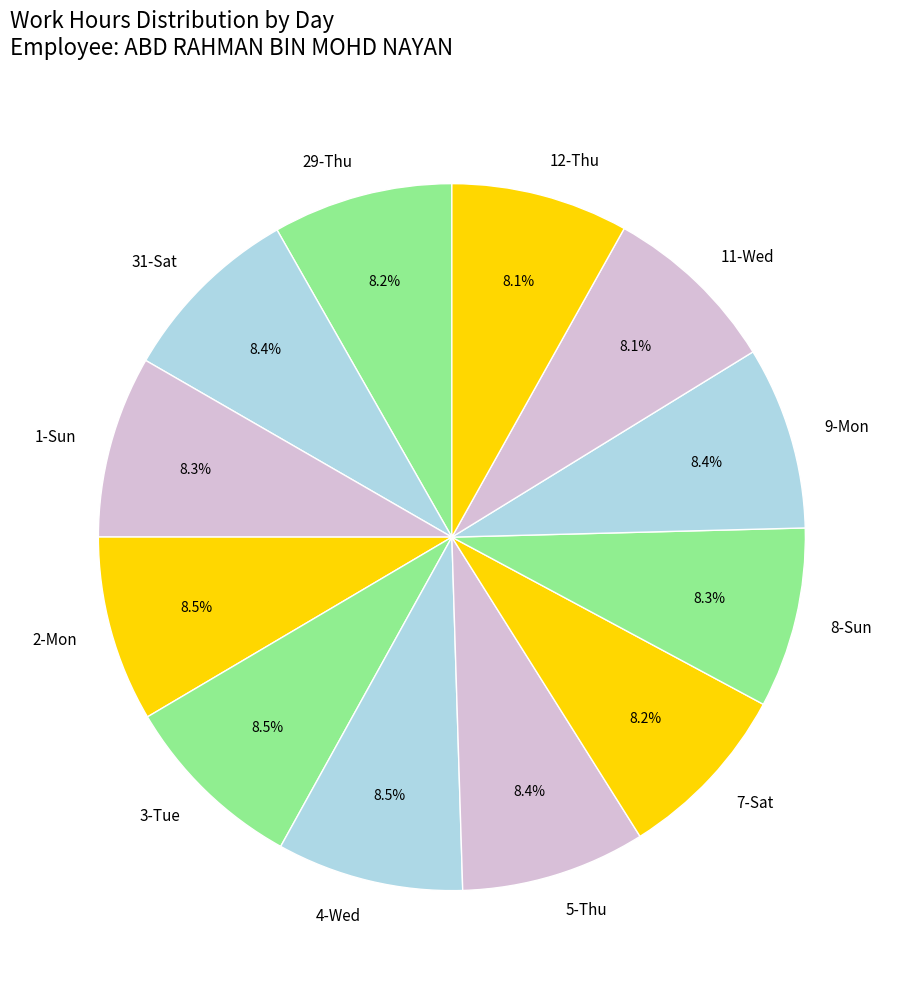

How many slices are in this pie chart?

12